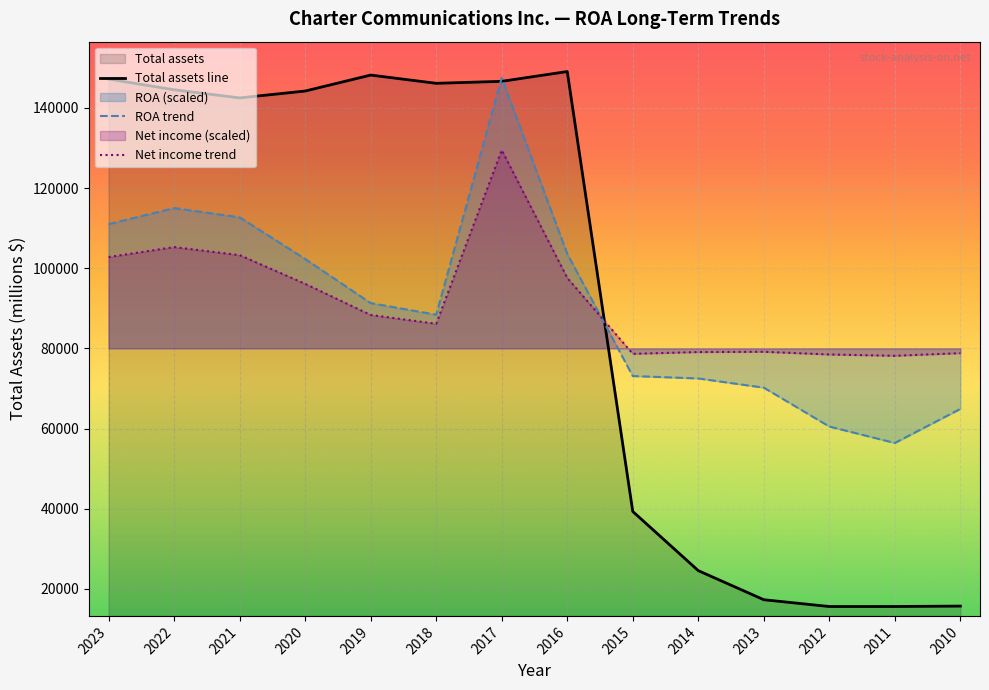

Between 2015 and 2023, which is larger?

2023